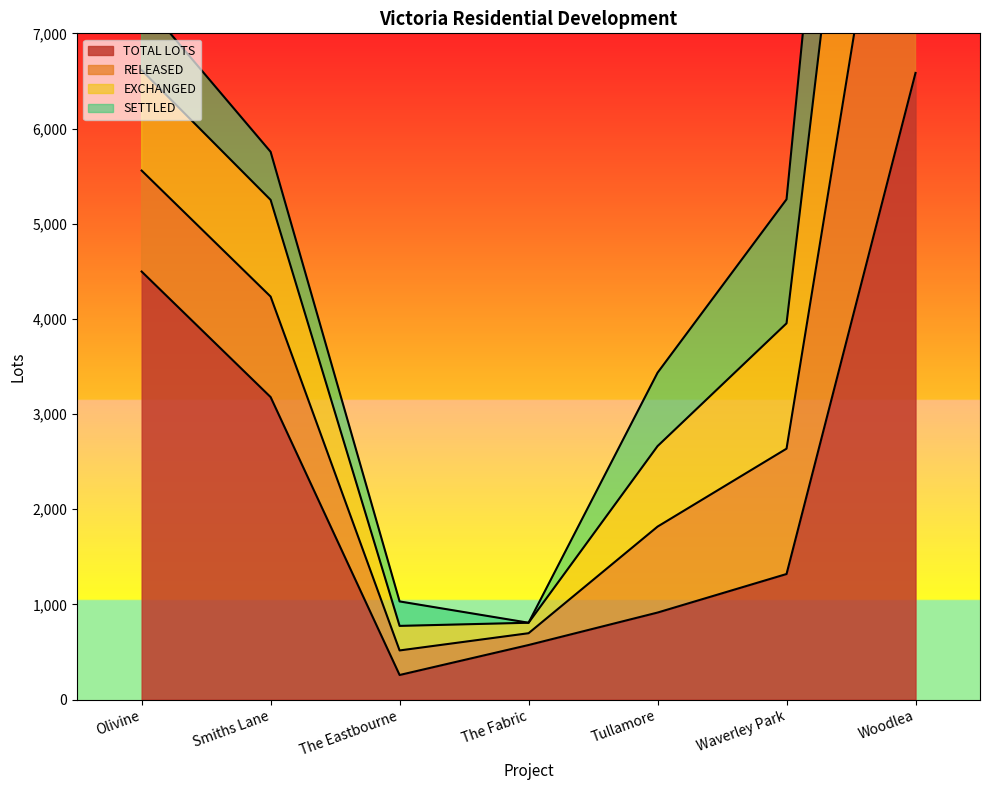

True or false: TOTAL LOTS has a value of 258 at The Eastbourne.

True